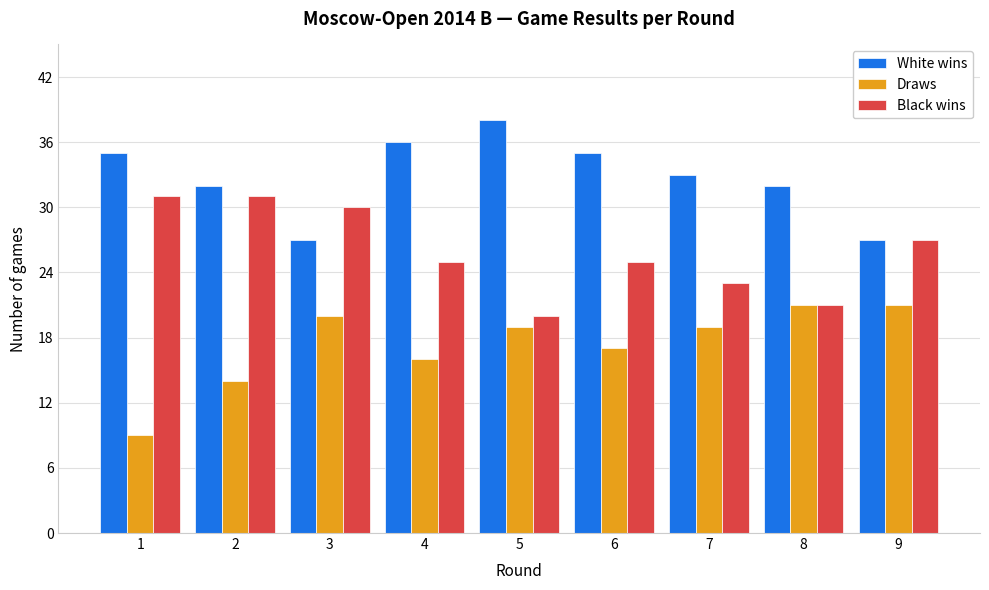

Reading left to right, list all the values displayed in this chart.

White wins: 35	32	27	36	38	35	33	32	27
Draws: 9	14	20	16	19	17	19	21	21
Black wins: 31	31	30	25	20	25	23	21	27